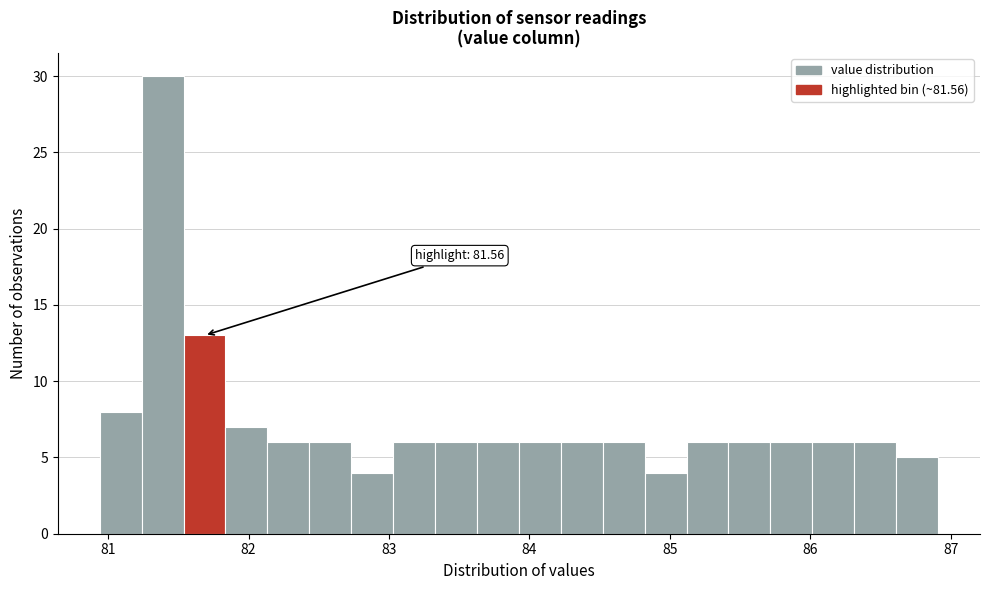

Read against the x-axis, roughly where is the centre of the tallest bar?

81.4